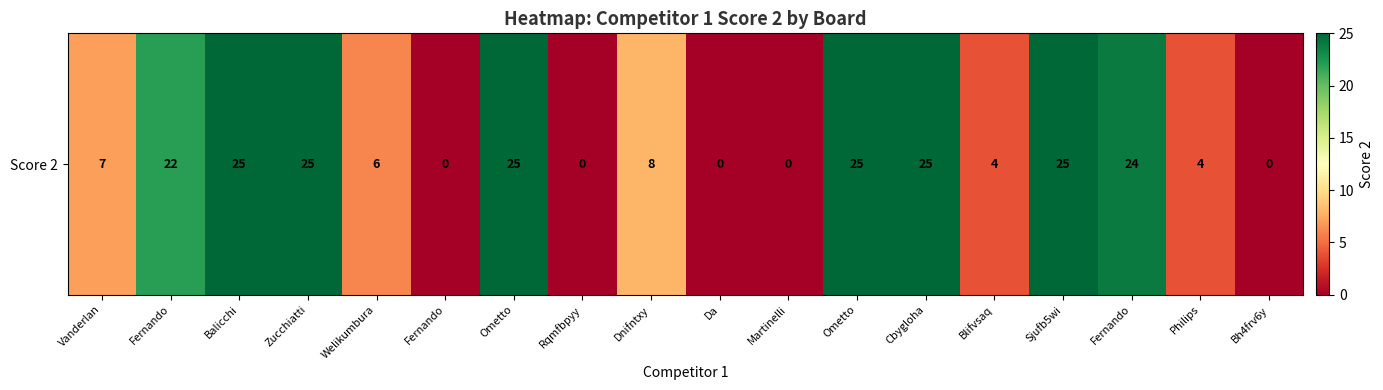

True or false: the data shows 34 at Zucchiatti.

False